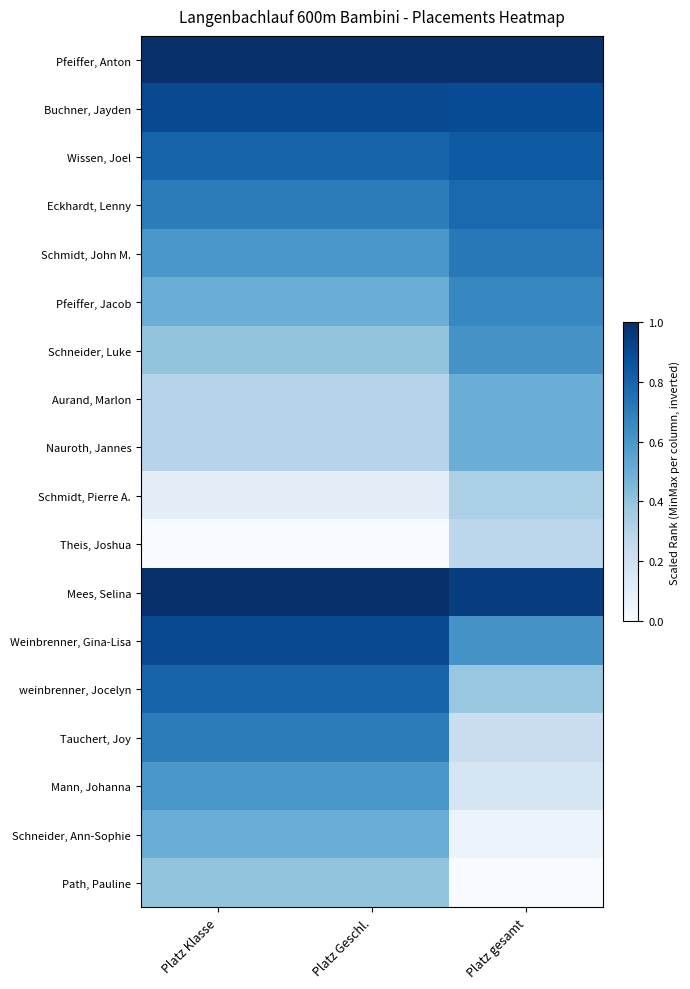

At which category is the sum across all series the highest?

Platz Klasse